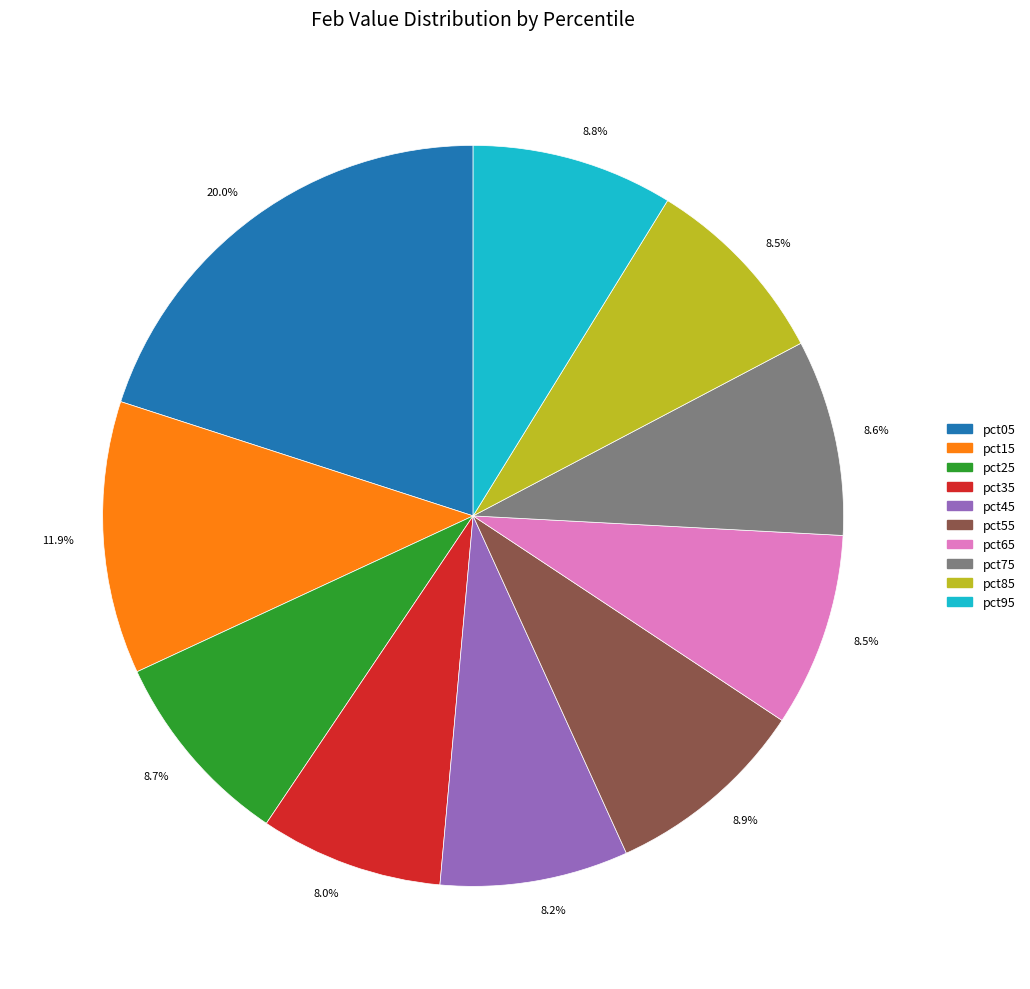

Is there any slice that represents more than half of the pie?

No